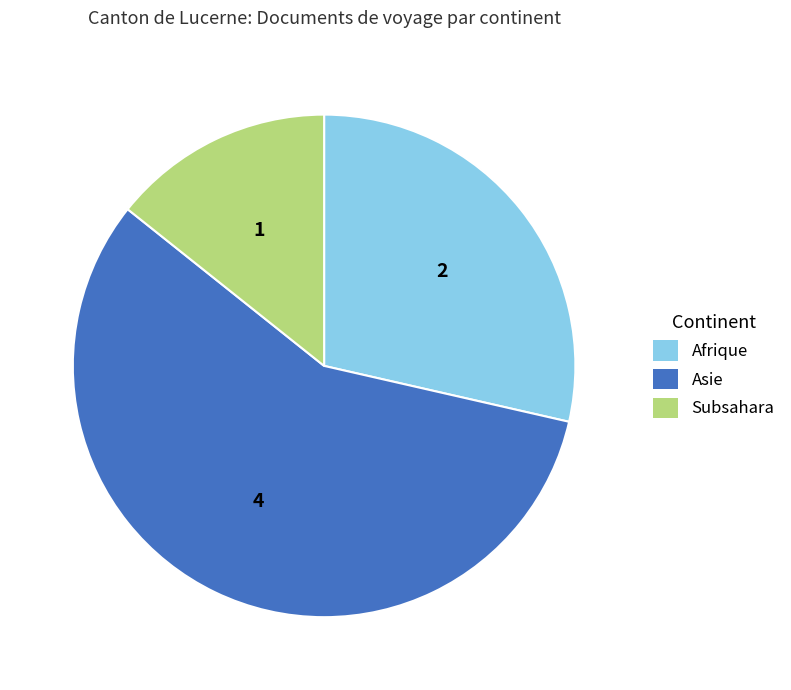

Which has a higher value, Subsahara or Asie?

Asie